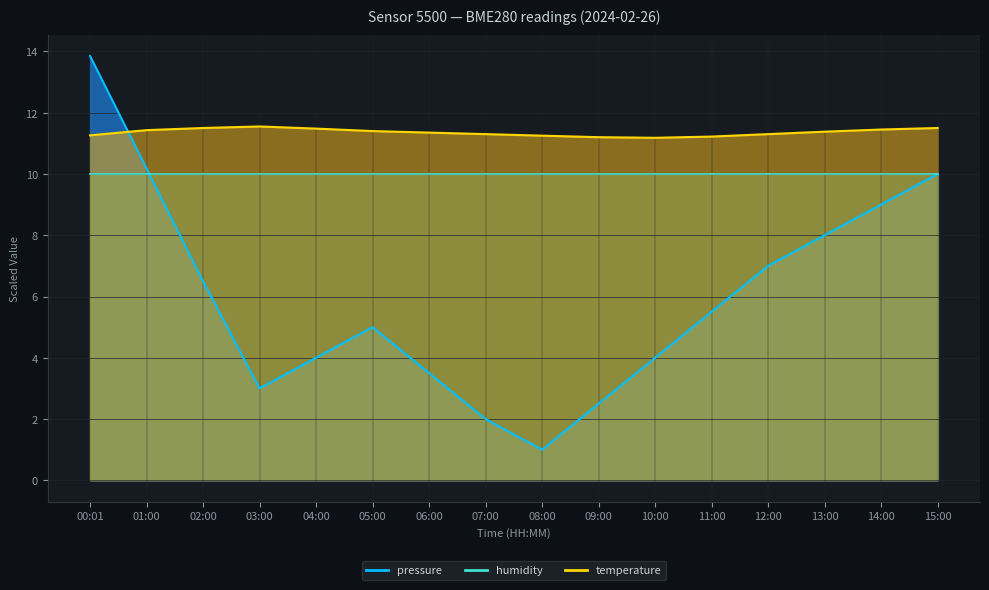

Is it true that temperature equals 19.9 at 10:00?

False